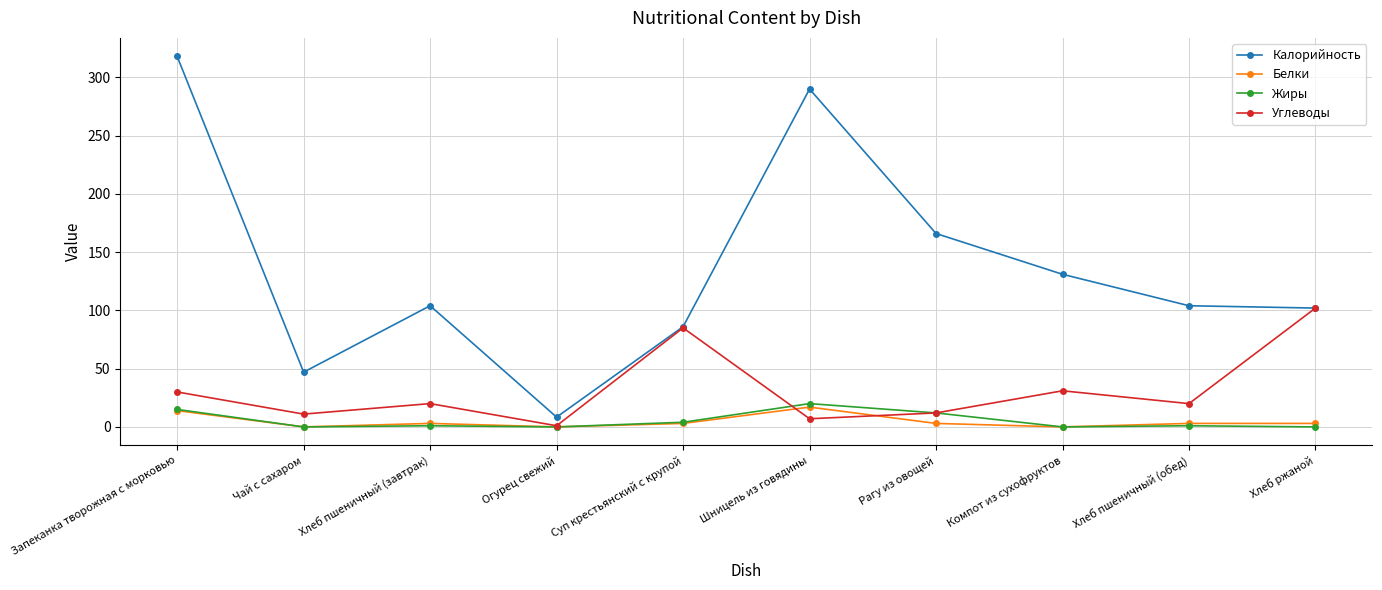

How many interior local peaks does the Калорийность series have?

2